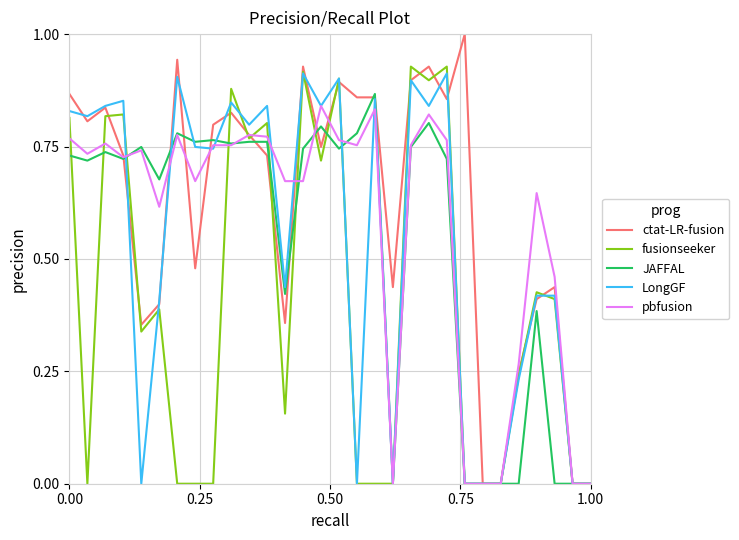

What is the maximum value shown in the chart?

1.0